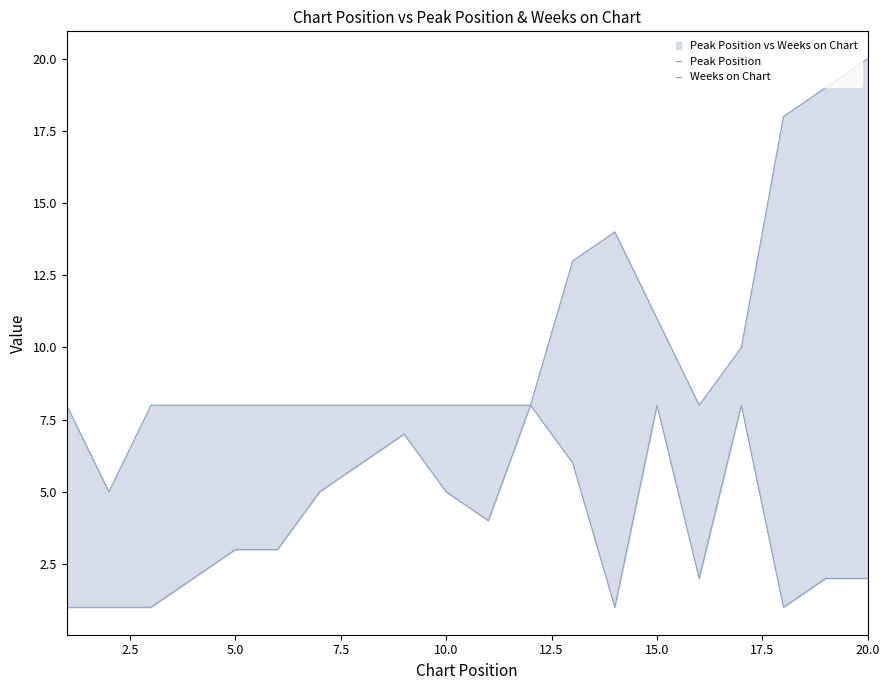

Which series has the widest spread of values?

Peak Position